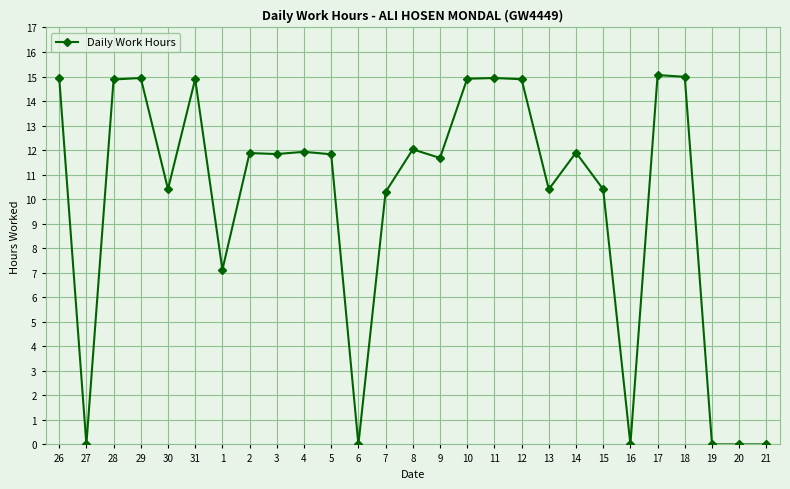

The value at 11 is 14.9. True or false?

True